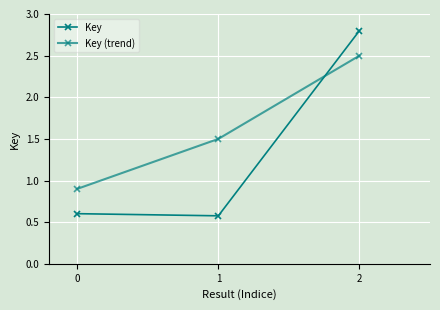

Count the Key values in the range 0 to 2.

2